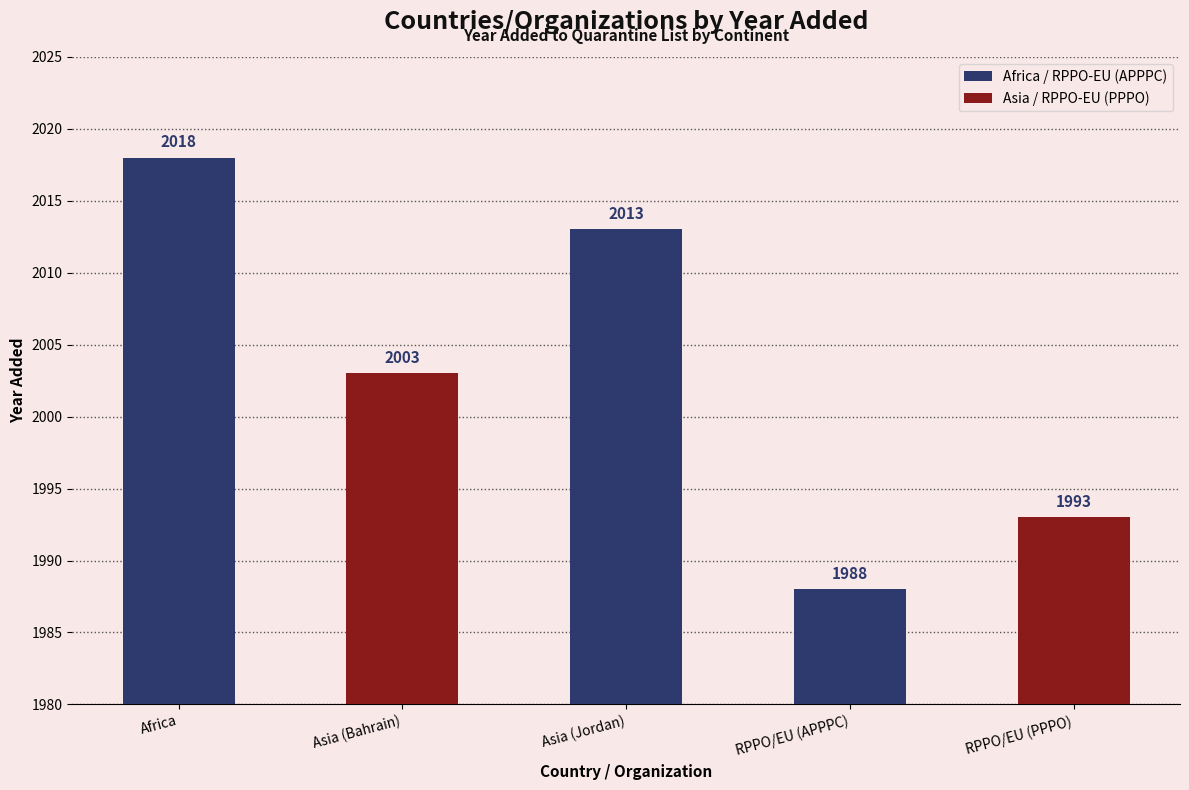

List the labels in order of value, smallest first.

RPPO/EU (APPPC), RPPO/EU (PPPO), Asia (Bahrain), Asia (Jordan), Africa